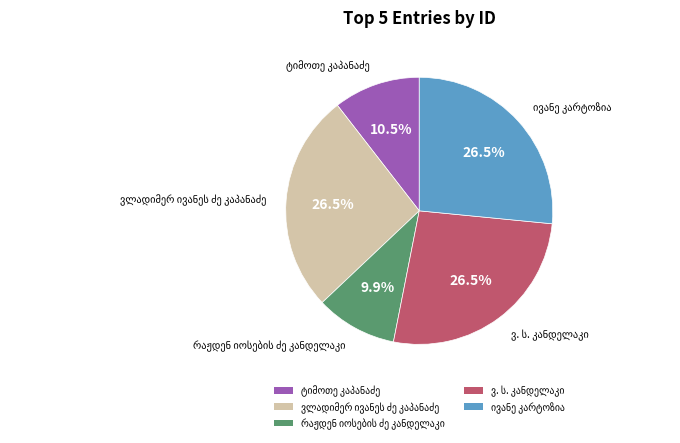

How many segments does this pie chart have?

5